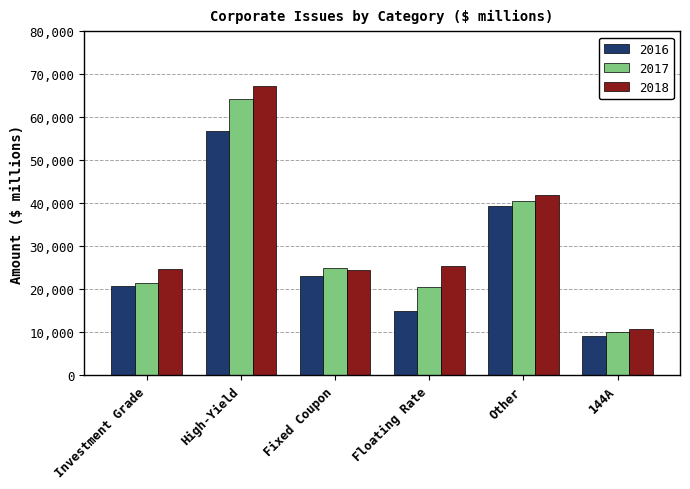

What is the difference between the 2017 values at Investment Grade and Other?

18970